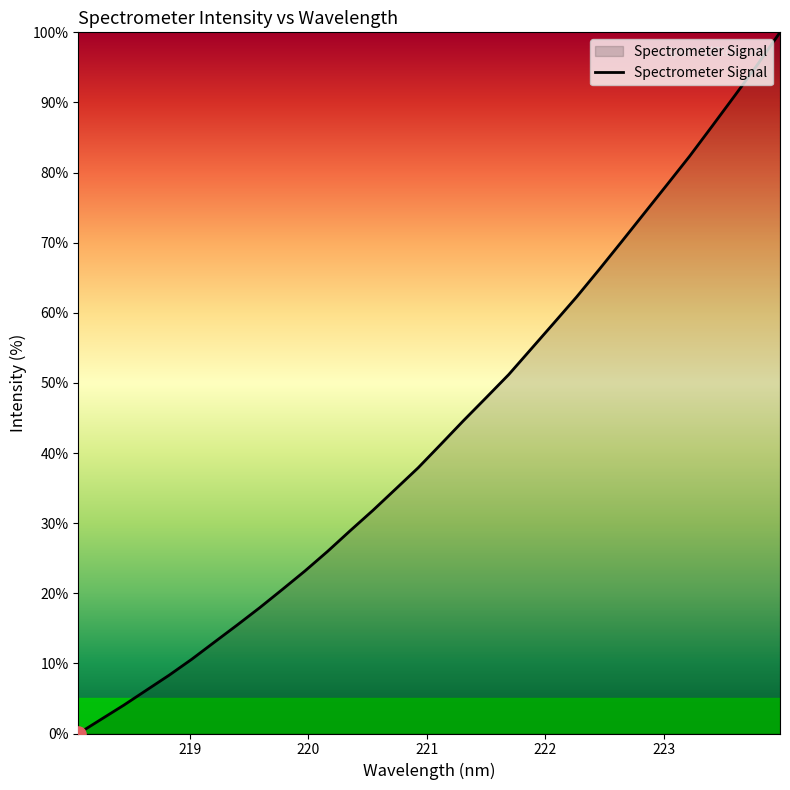

What is the maximum value shown in the chart?

100.0